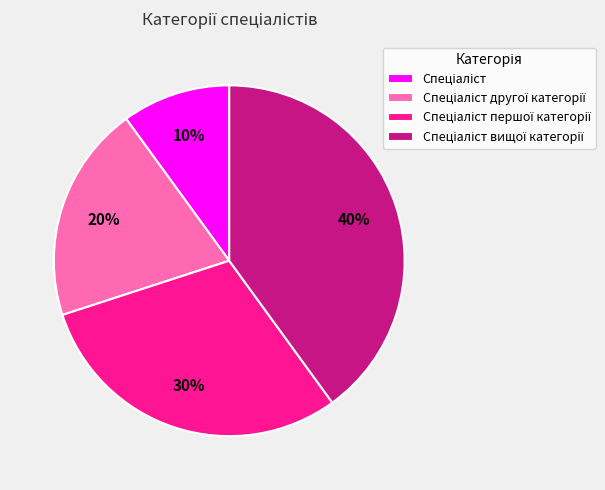

To the nearest percent, what is the difference between the largest and smallest slice percentages?

30%